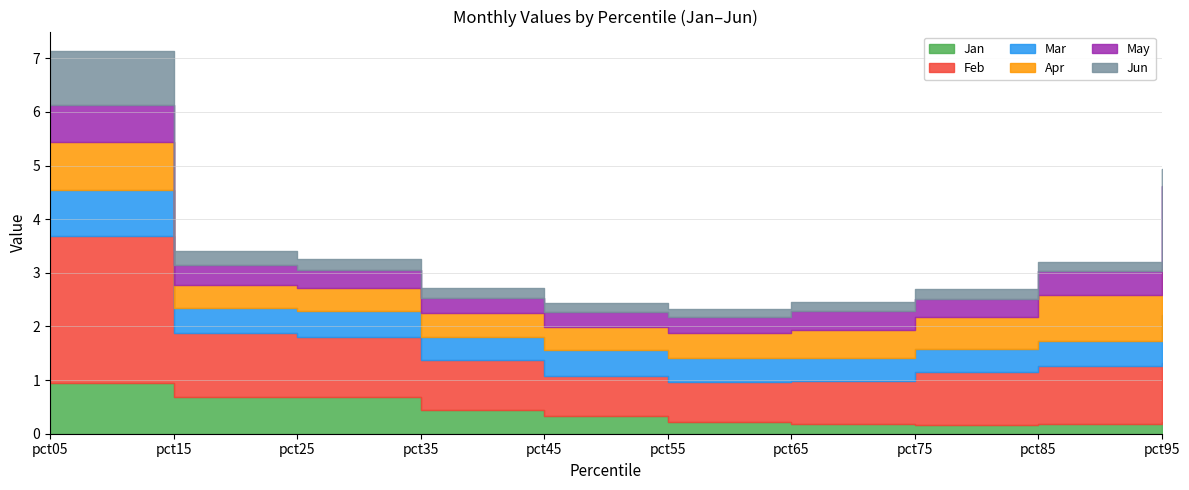

What is the difference between the Feb values at pct35 and pct05?

1.8